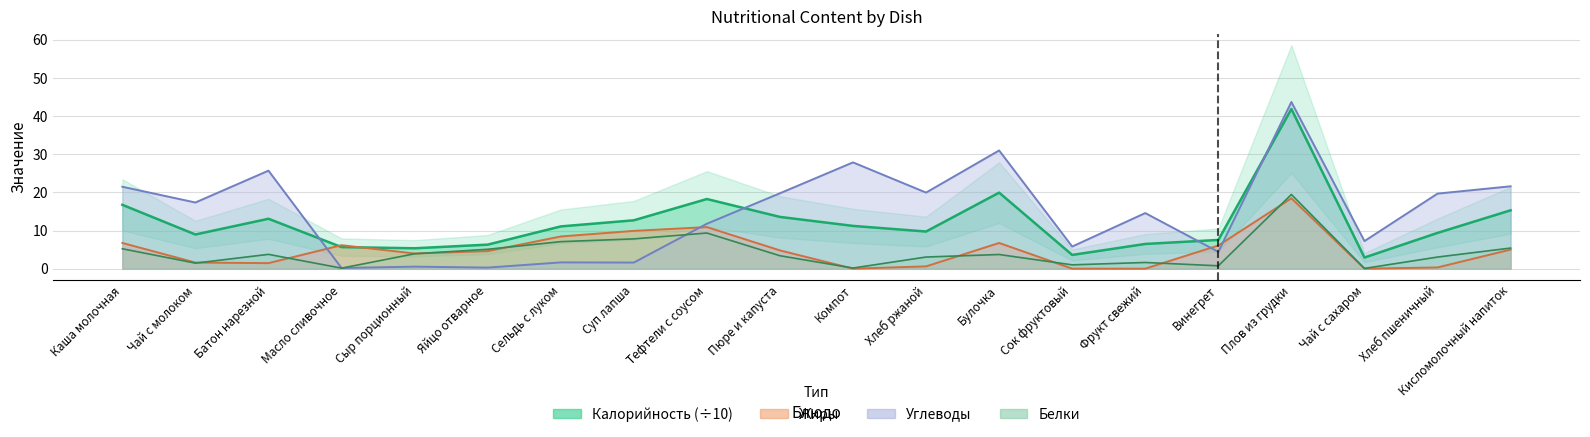

After their last crossing, which series has the higher values: Калорийность or Жиры?

Калорийность